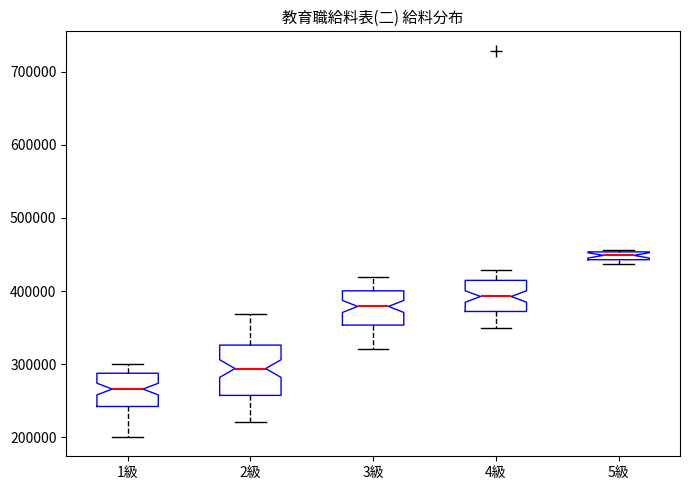

Comparing the boxes themselves (not the whiskers), which one is the tallest?

2級